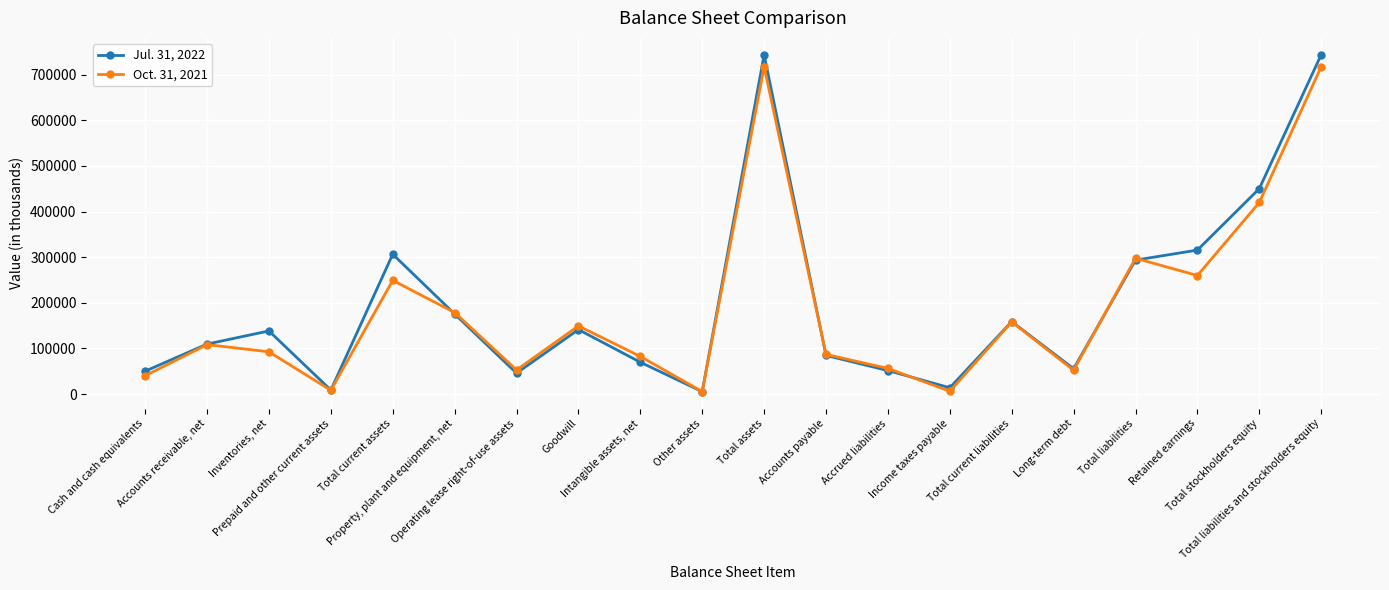

Which series has the largest range (max minus min)?

Jul. 31, 2022